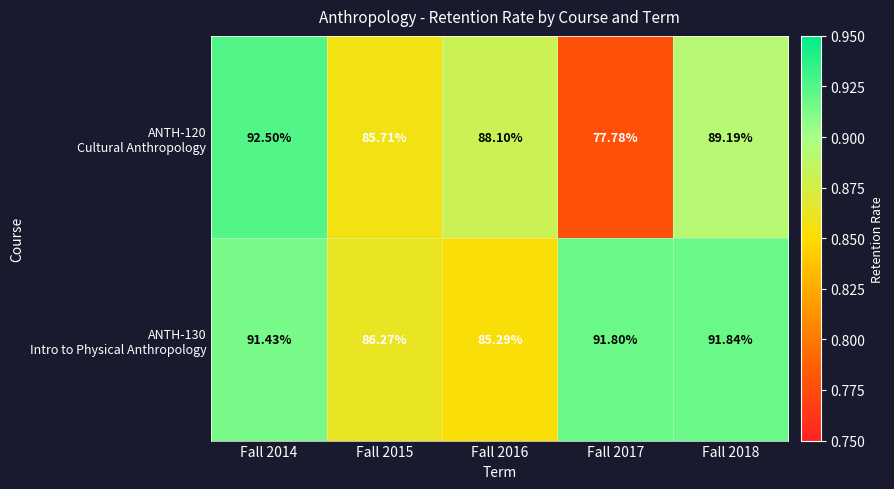

Rank the series by their average value, from lowest to highest.

ANTH-120 Cultural Anthropology, ANTH-130 Intro to Physical Anthropology